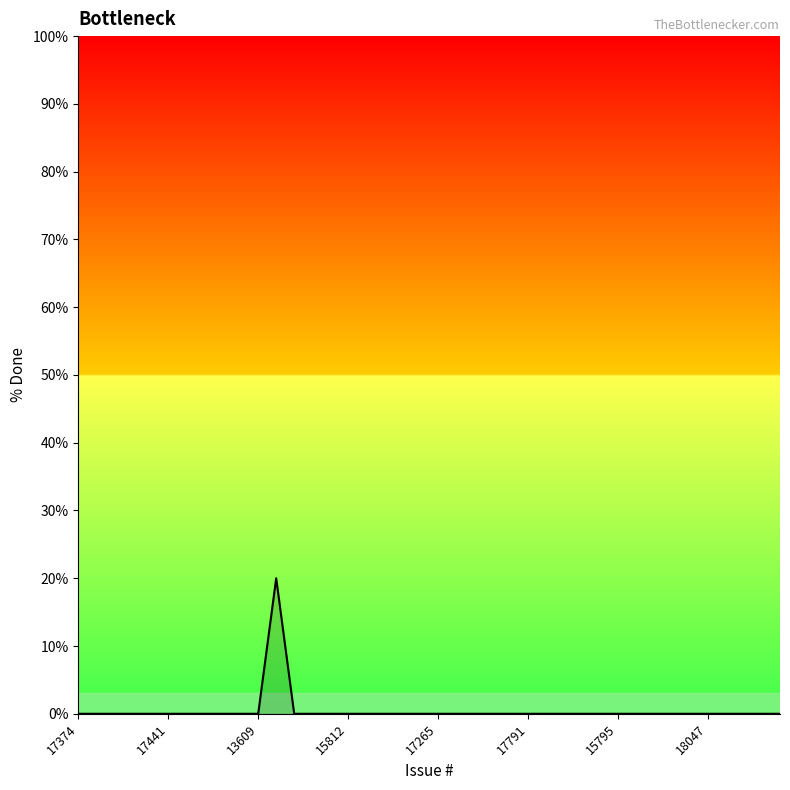

What is the maximum value shown in the chart?

20